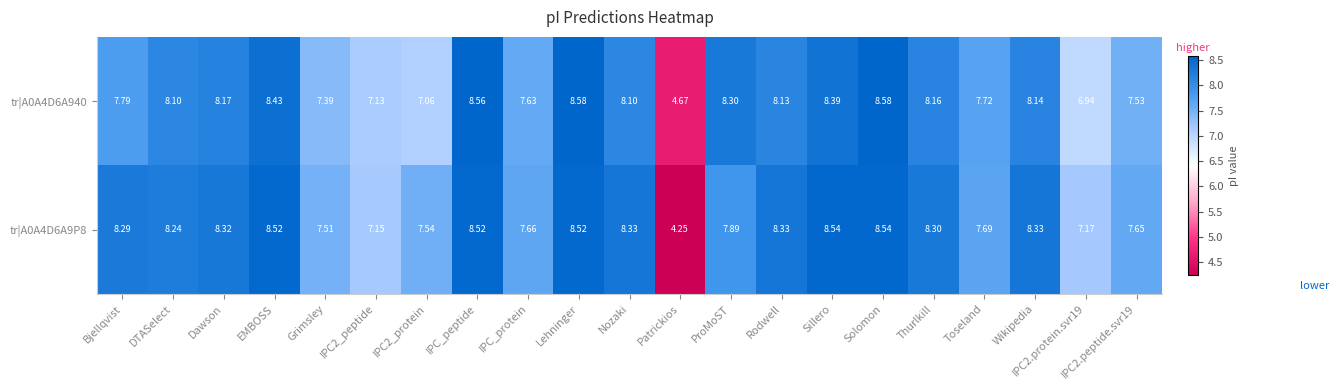

Is the value of tr|A0A4D6A9P8 at Lehninger greater than the value of tr|A0A4D6A940 at DTASelect?

Yes